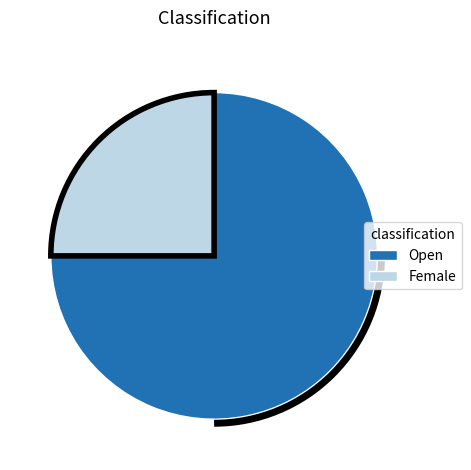

Rank the categories by value from highest to lowest.

Open, Female